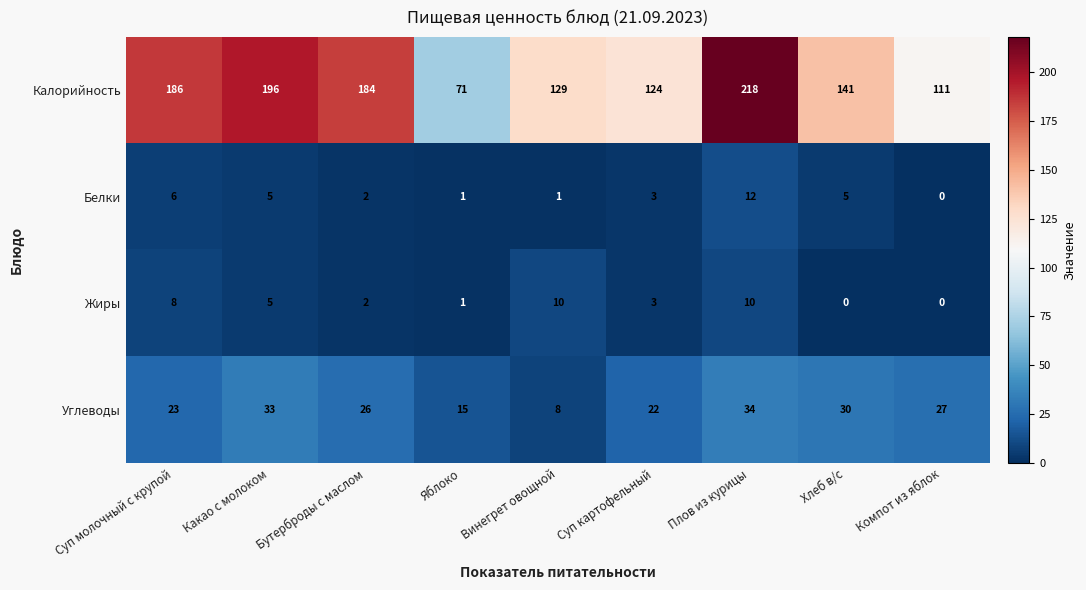

What is the total value across all series at Суп картофельный?

152